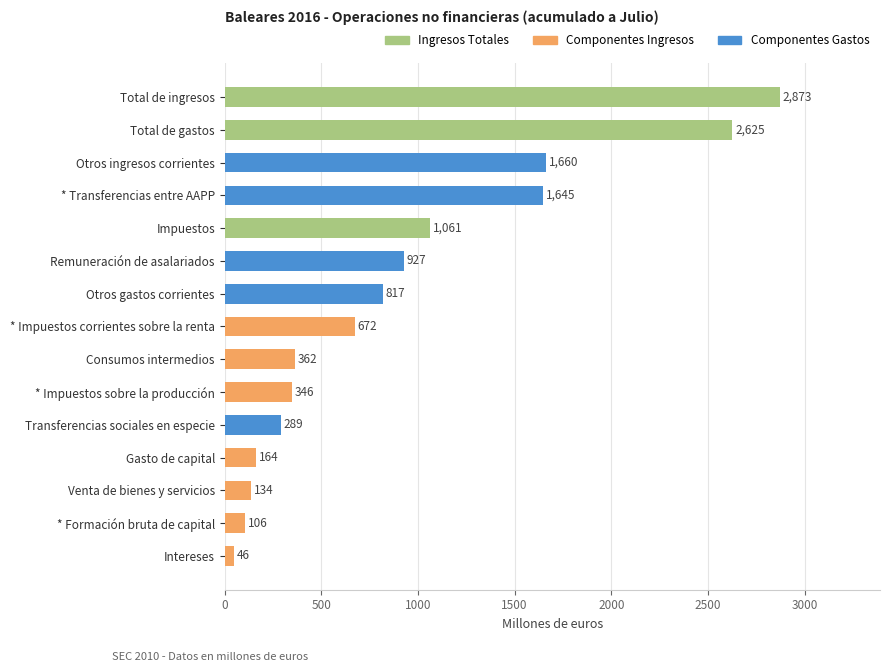

Rank the categories by value from highest to lowest.

Total de ingresos, Total de gastos, Otros ingresos corrientes, * Transferencias entre AAPP, Impuestos, Remuneración de asalariados, Otros gastos corrientes, * Impuestos corrientes sobre la renta, Consumos intermedios, * Impuestos sobre la producción, Transferencias sociales en especie, Gasto de capital, Venta de bienes y servicios, * Formación bruta de capital, Intereses